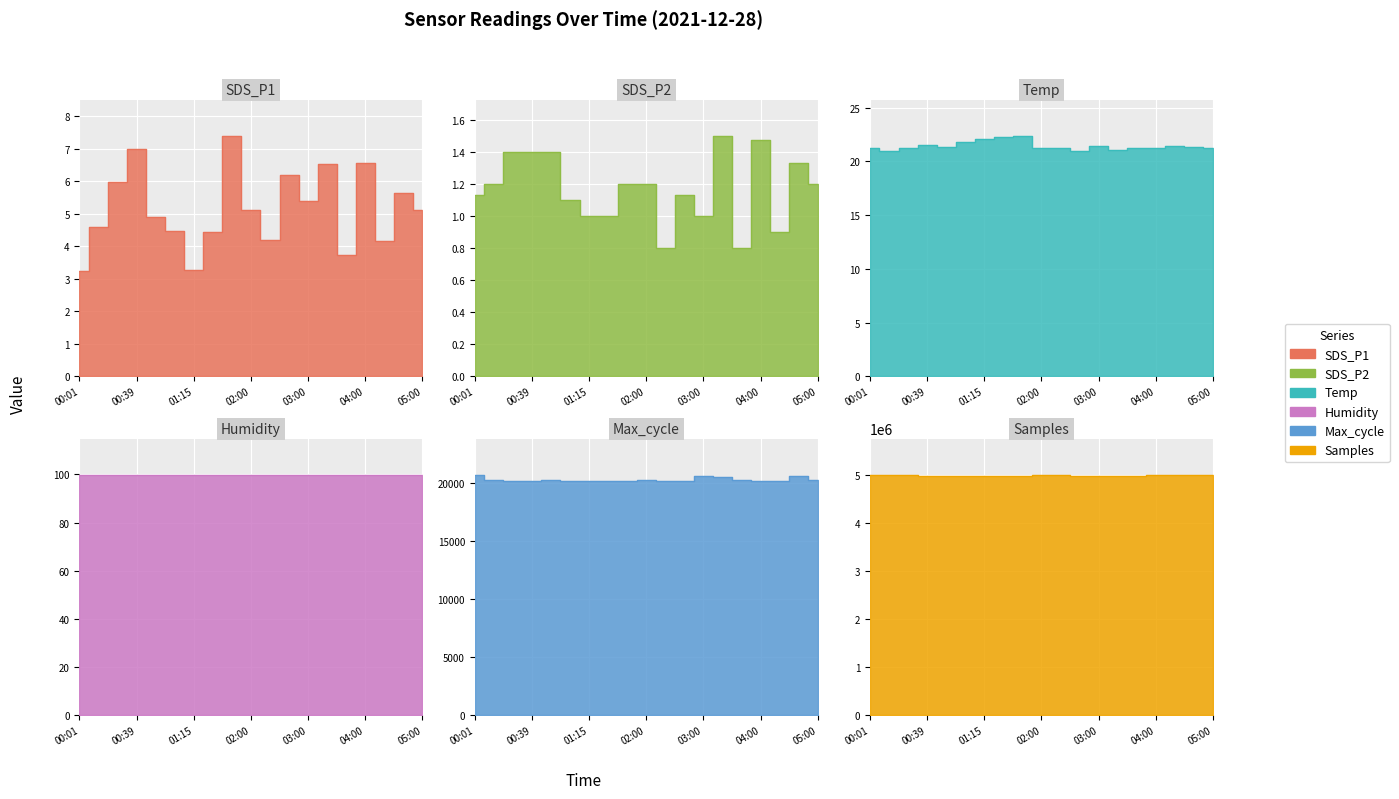

Between 00:26 and 01:38, which is larger?

01:38